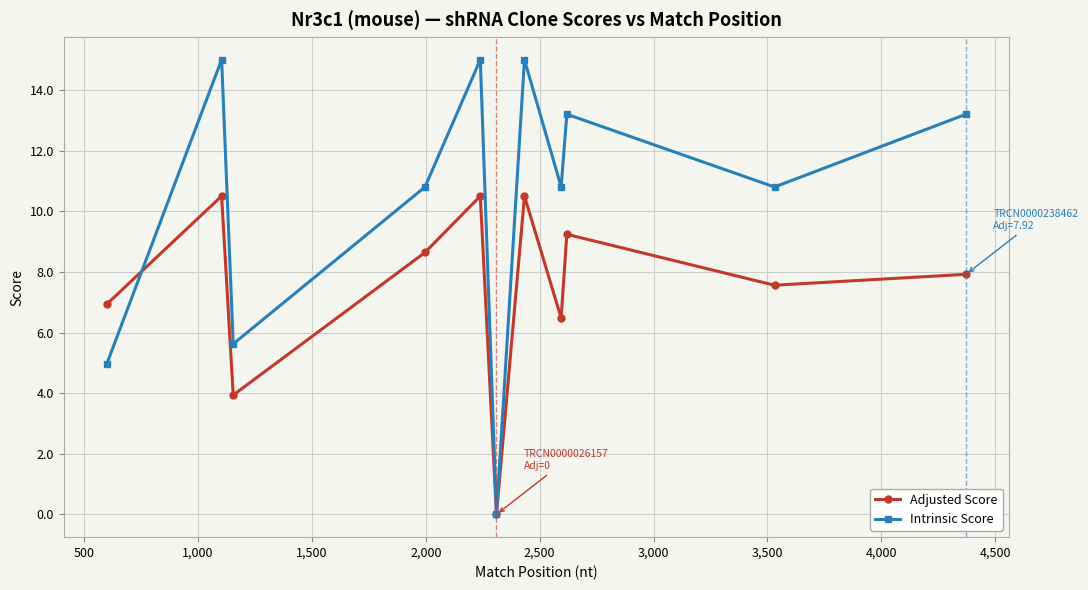

Which series has the widest spread of values?

Intrinsic Score